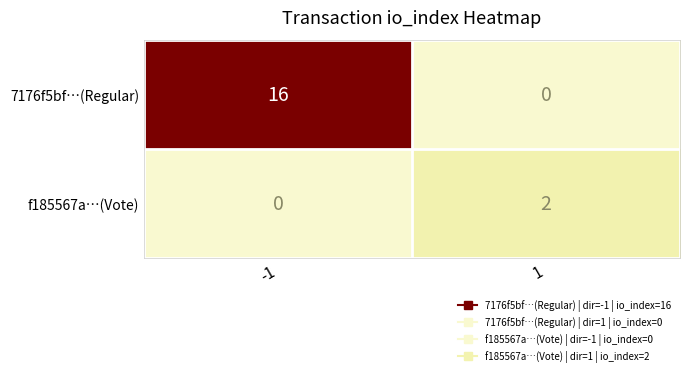

Is it true that 7176f5bf…(Regular) equals 29 at -1?

False